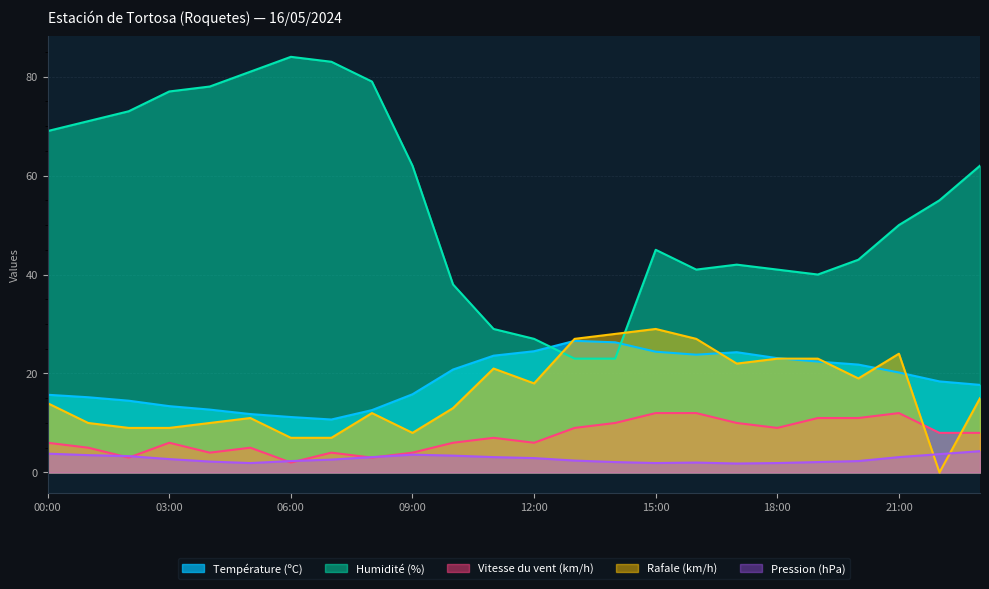

Read the Humidité (%) value at 14:00.

23.0